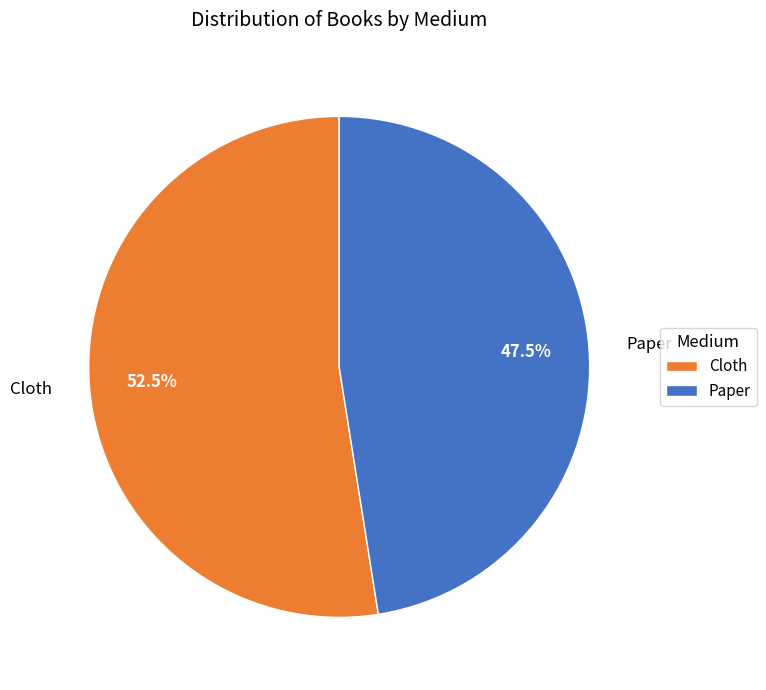

Rank the categories by value from lowest to highest.

Paper, Cloth